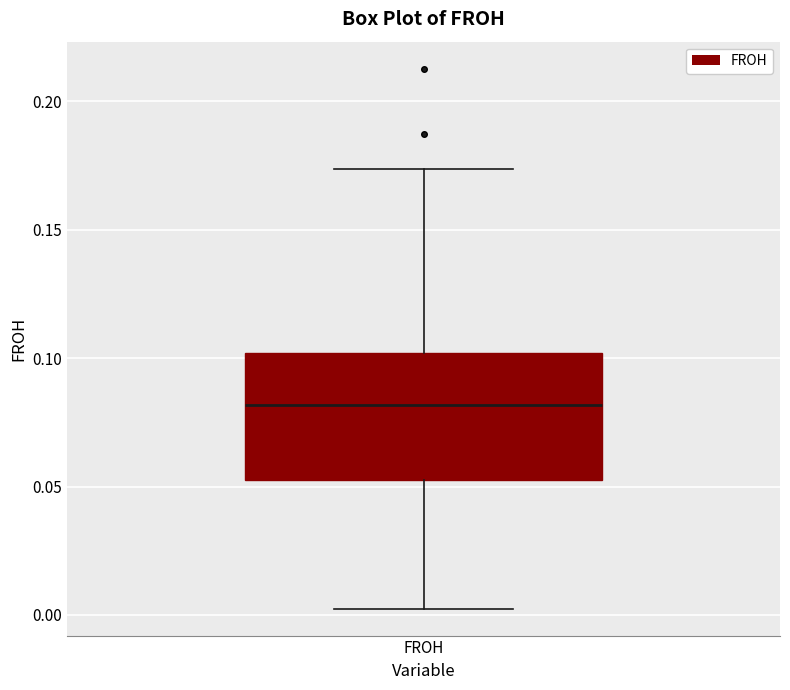

Transcribe this box plot: give where the median line is, the range the box spans, and where the two whiskers end, as read against the y-axis. The values are not printed on the chart, so give them approximately, as read against the axis.

median 0.080, box 0.055 to 0.100, whiskers 0.000 to 0.175